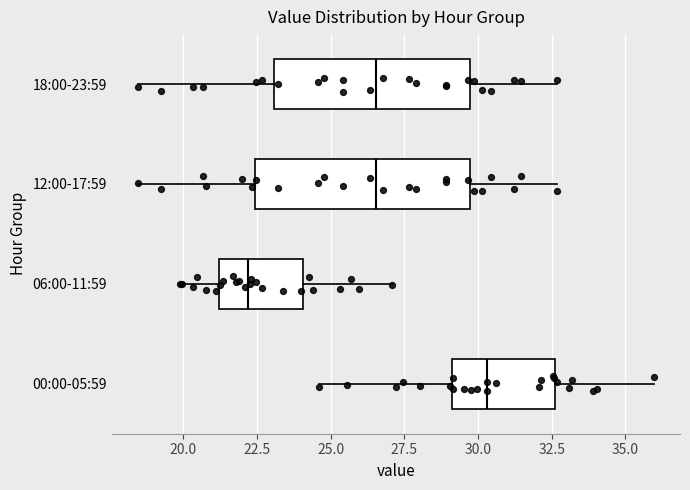

Reading bottom to top, transcribe this box plot: for each box, give where its median line is, the range the box spans, and where its two whiskers end, as read against the x-axis. The values are not printed on the chart, so give them approximately, as read against the axis.

00:00-05:59: median 30.5, box 29.0 to 32.5, whiskers 24.5 to 36.0
06:00-11:59: median 22.0, box 21.0 to 24.0, whiskers 20.0 to 27.0
12:00-17:59: median 26.5, box 22.5 to 29.5, whiskers 18.5 to 32.5
18:00-23:59: median 26.5, box 23.0 to 29.5, whiskers 18.5 to 32.5